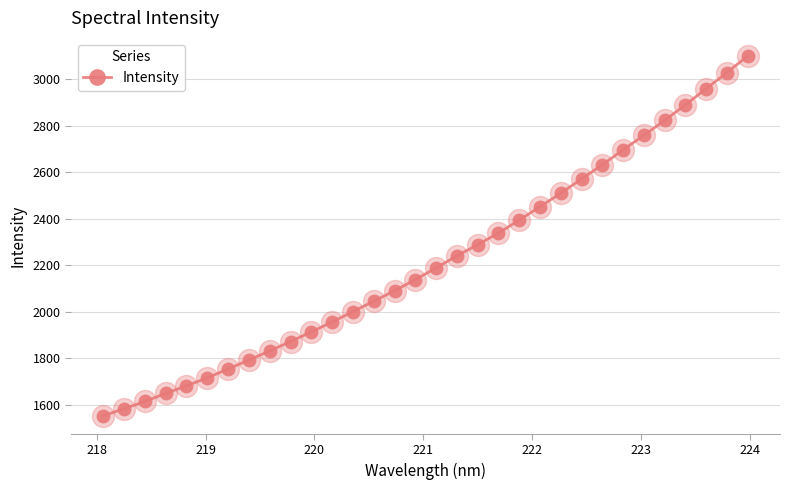

True or false: the data has more than 2 interior local peaks.

False